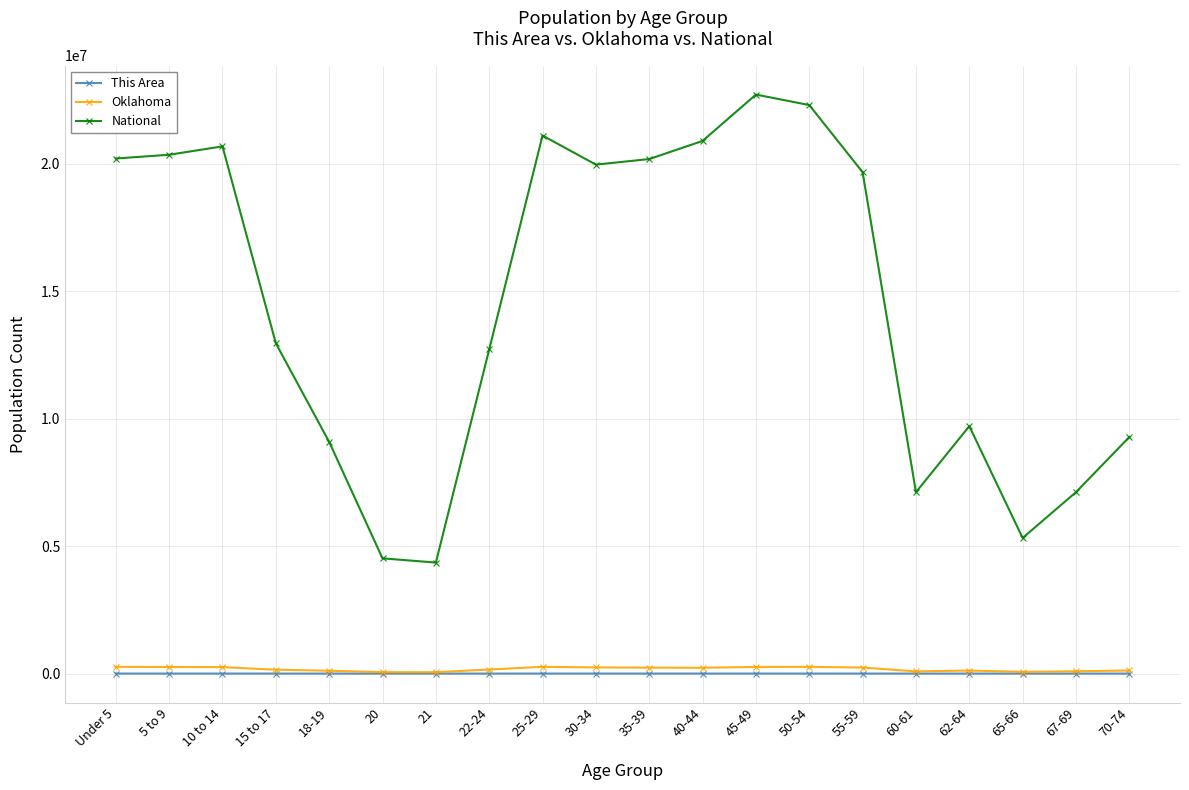

True or false: National and Oklahoma cross at least once.

False